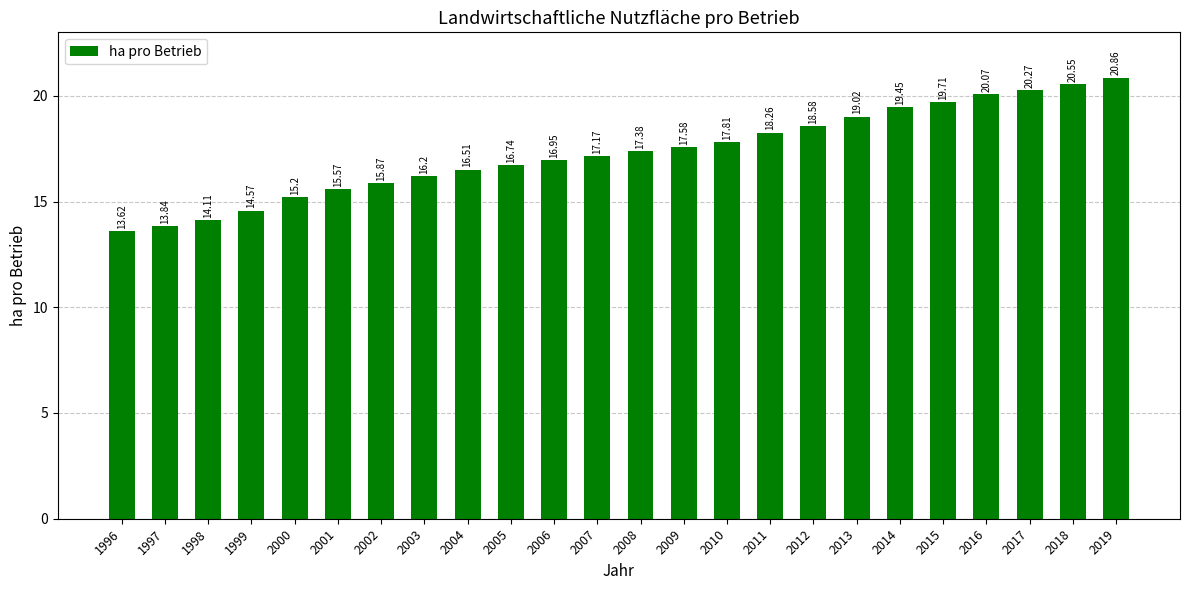

List the labels in order of value, smallest first.

1996, 1997, 1998, 1999, 2000, 2001, 2002, 2003, 2004, 2005, 2006, 2007, 2008, 2009, 2010, 2011, 2012, 2013, 2014, 2015, 2016, 2017, 2018, 2019